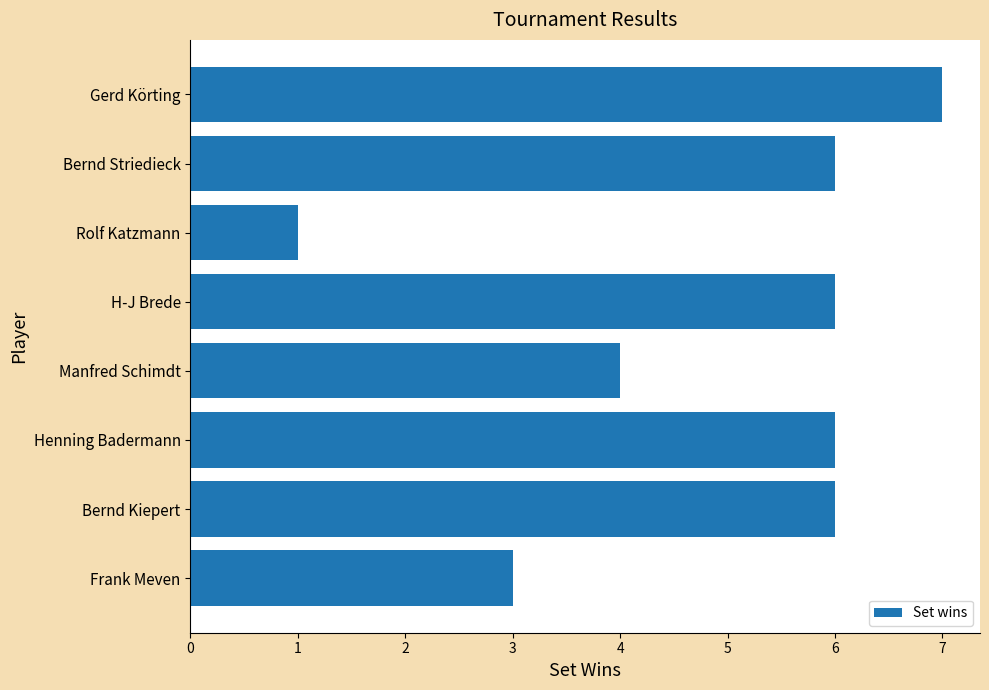

Approximately how many times larger is the value at Bernd Kiepert compared to H-J Brede?

1.0